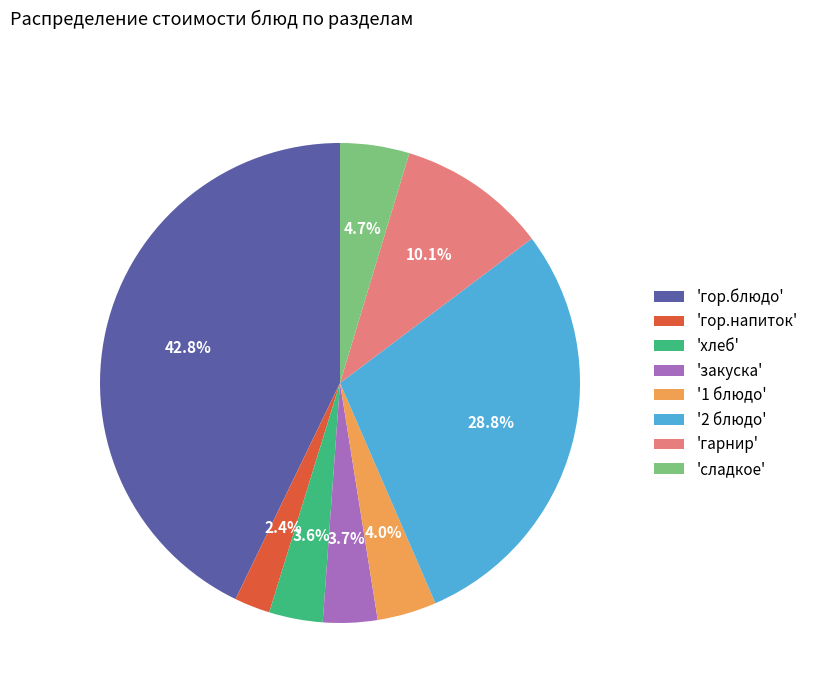

Does 'сладкое' account for over 50% of the chart?

No